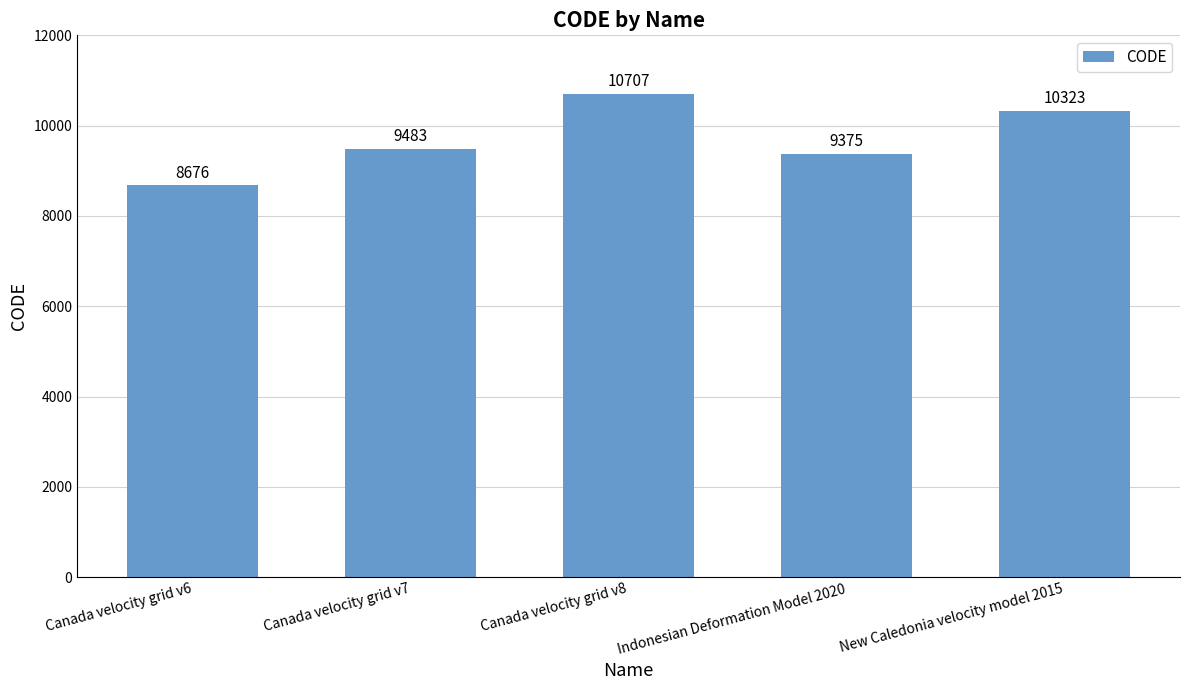

The value at New Caledonia velocity model 2015 is 17978. True or false?

False